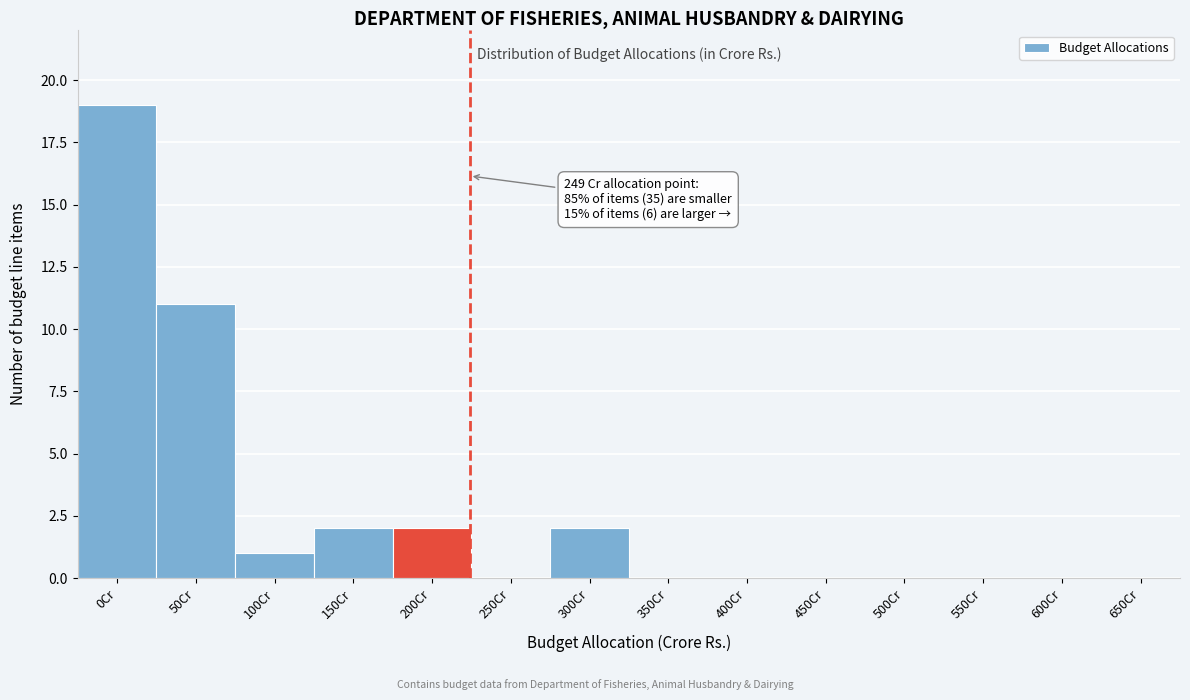

Reading left to right, transcribe all the data shown in this chart.

0Cr=19	50Cr=11	100Cr=1	150Cr=2	200Cr=2	250Cr=0	300Cr=2	350Cr=0	400Cr=0	450Cr=0	500Cr=0	550Cr=0	600Cr=0	650Cr=0